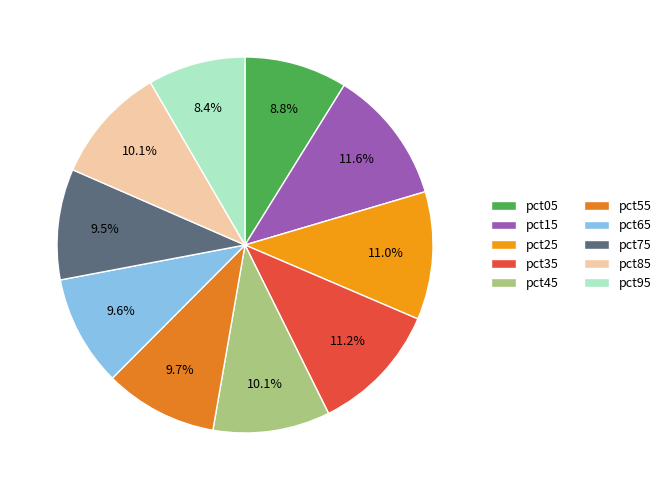

To the nearest percent, what is the difference between the pct25 and pct45 slice percentages?

1%